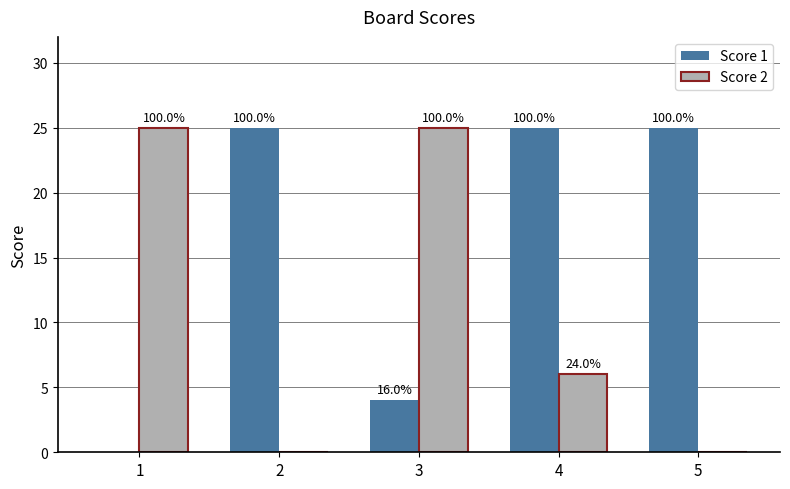

Does the chart contain stacked bars?

No